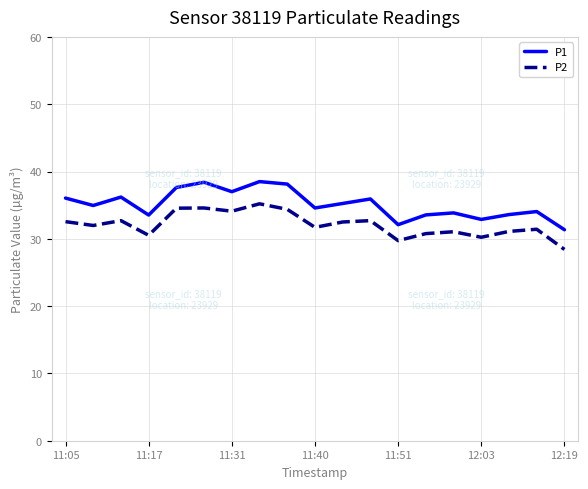

Is this an area chart (filled region under the line)?

No